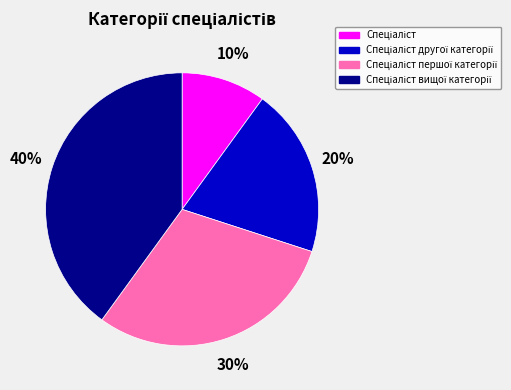

To the nearest percent, what is the difference between the largest and smallest slice percentages?

30%